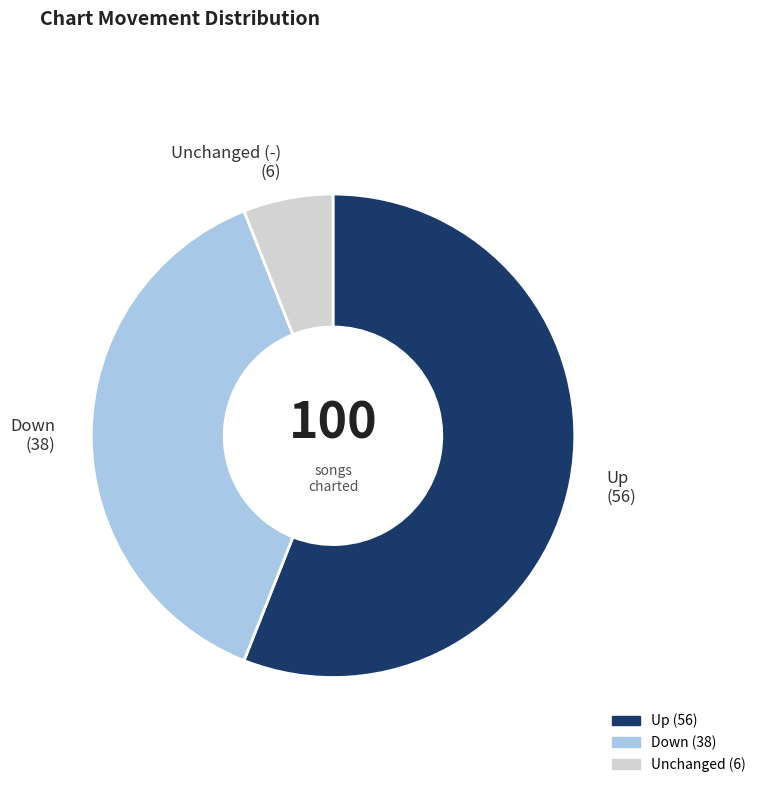

Does any single category account for the majority?

Yes